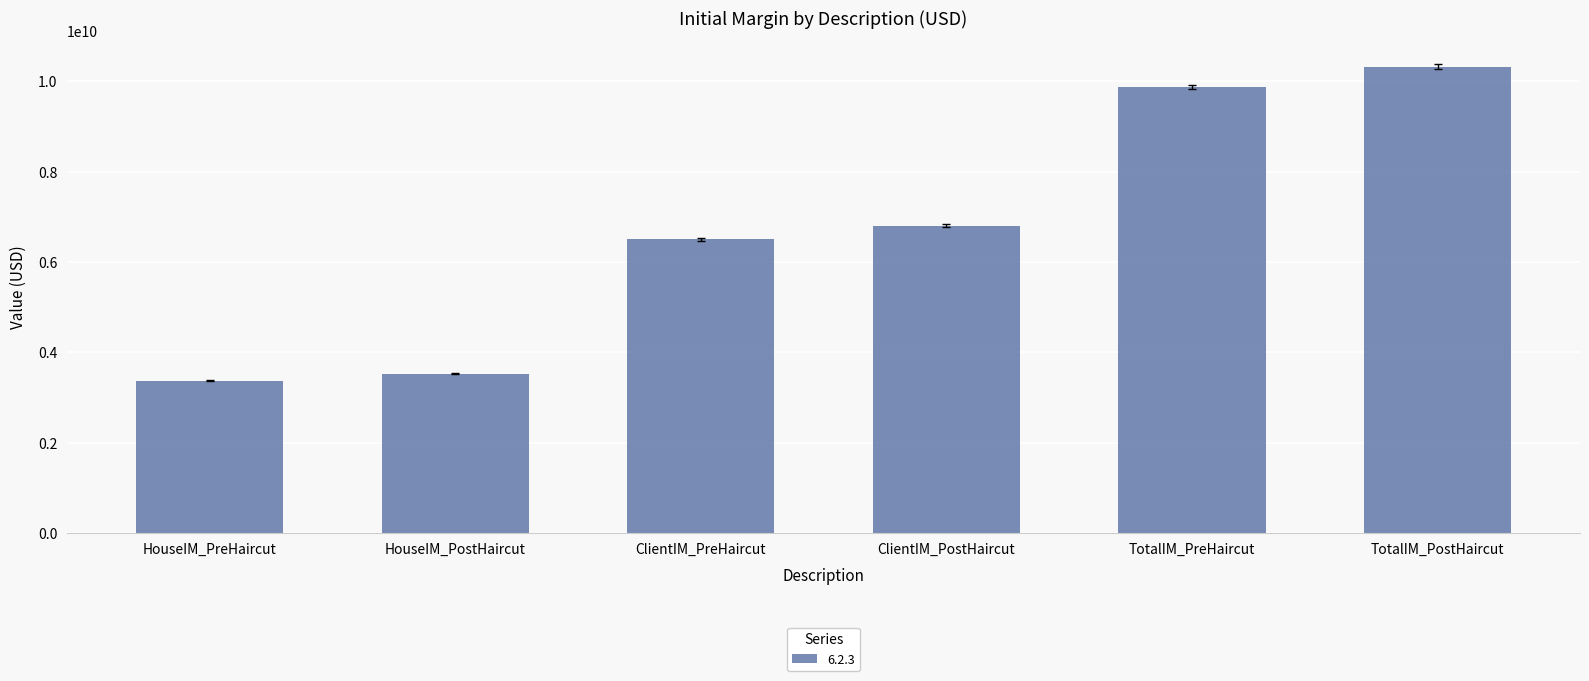

How many data points are less than 6798960160?

3